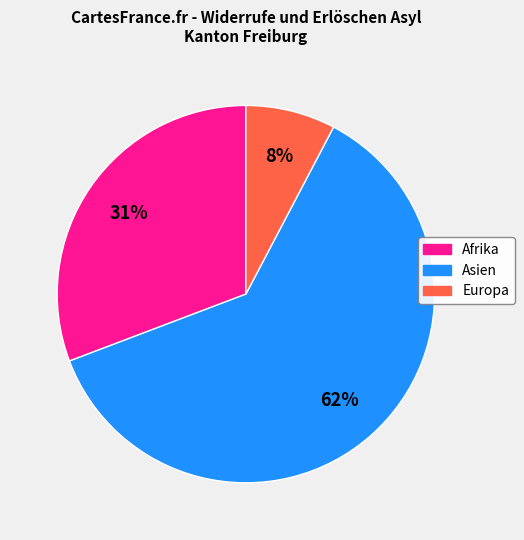

Which category accounts for the majority?

Asien